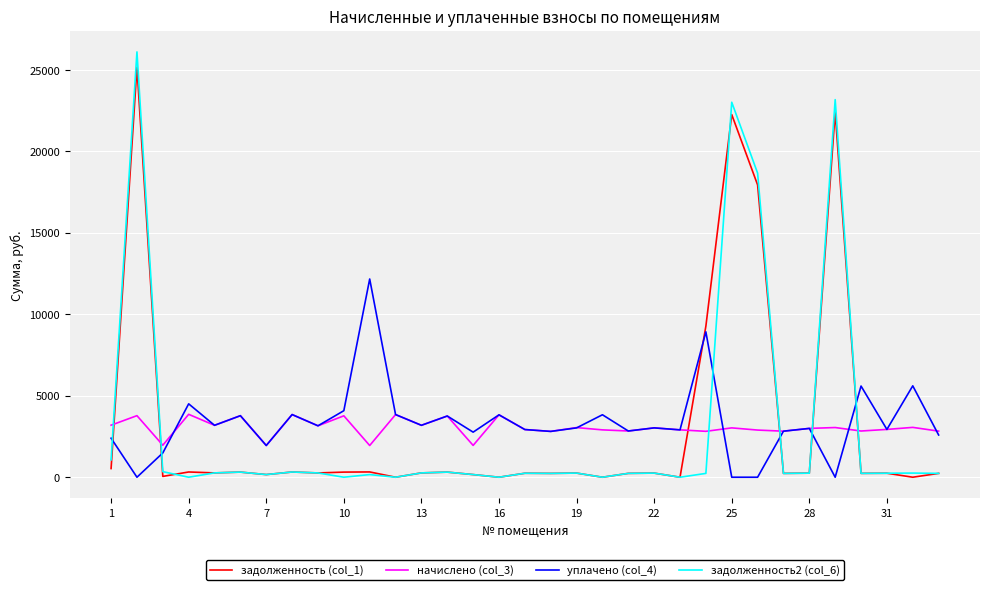

What is the greatest value displayed?

26100.1